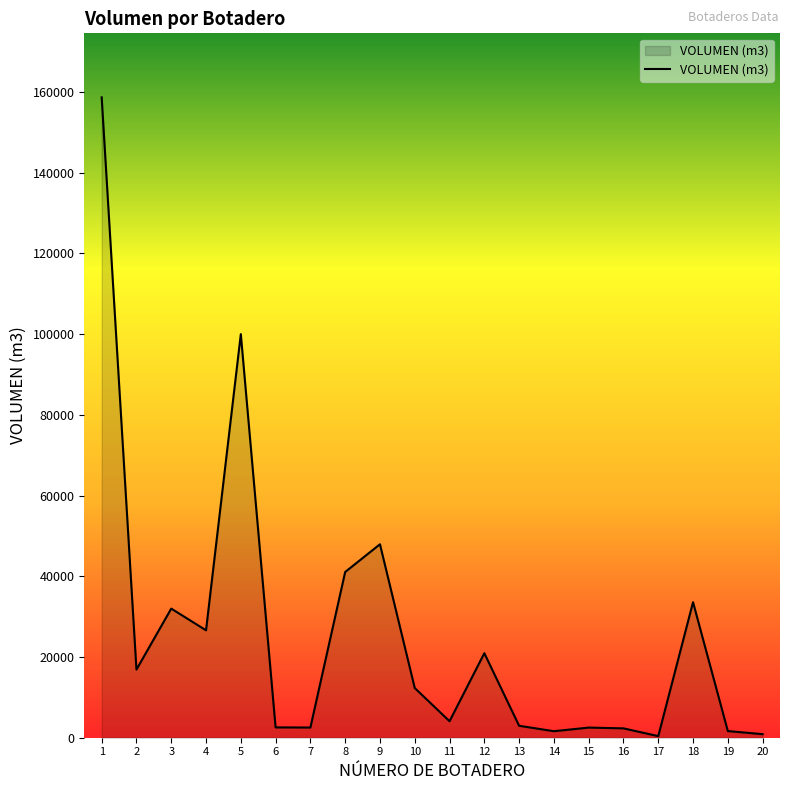

Where is the data nearest to the value 79513?

5